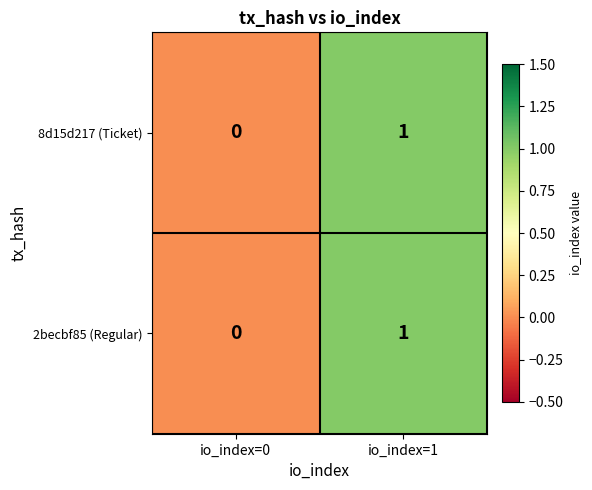

Reading left to right, extract all data points from this chart.

8d15d217 (Ticket): io_index=0=0	io_index=1=1
2becbf85 (Regular): io_index=0=0	io_index=1=1